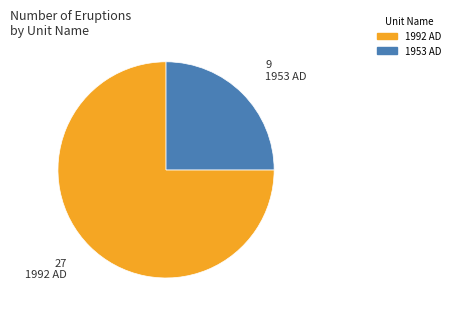

Rank the categories by value from highest to lowest.

1992 AD, 1953 AD